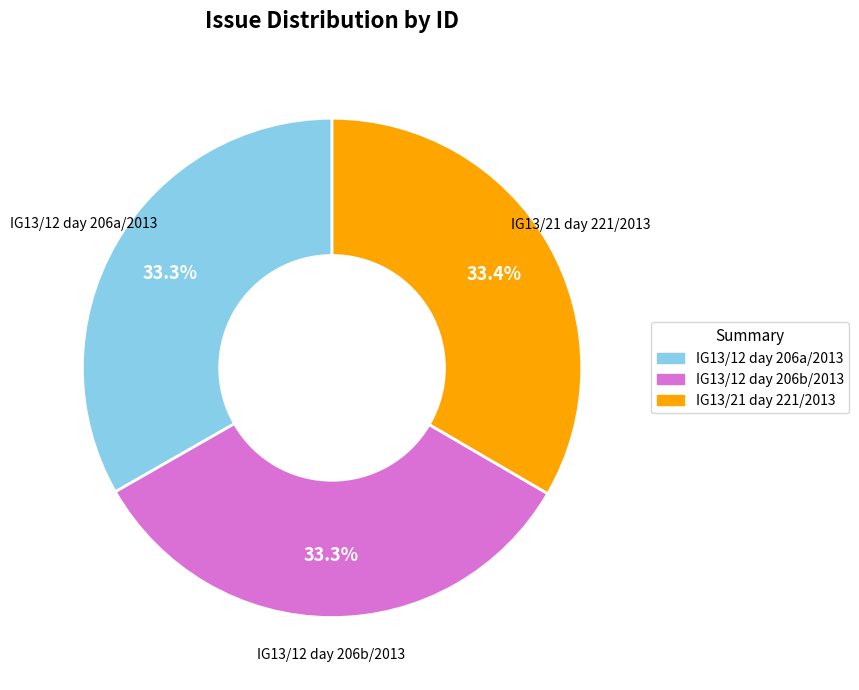

What percentage do IG13/12 day 206a/2013 and IG13/21 day 221/2013 together represent?

66.7%